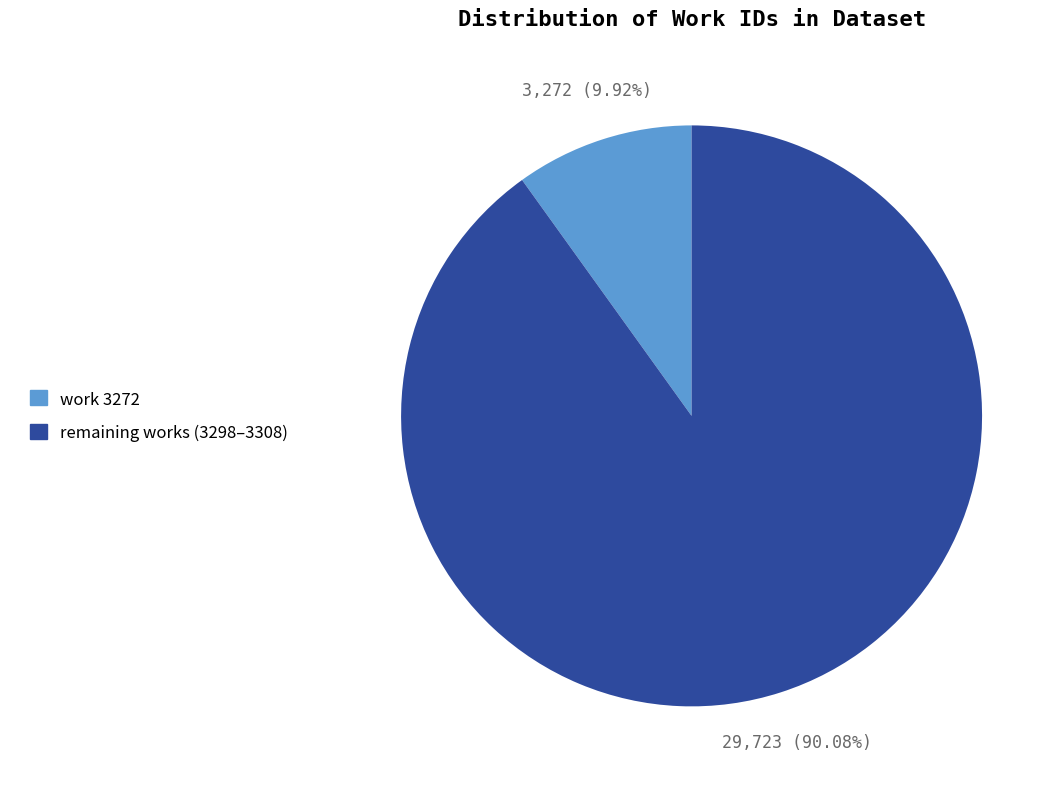

Is there any slice that represents more than half of the pie?

Yes